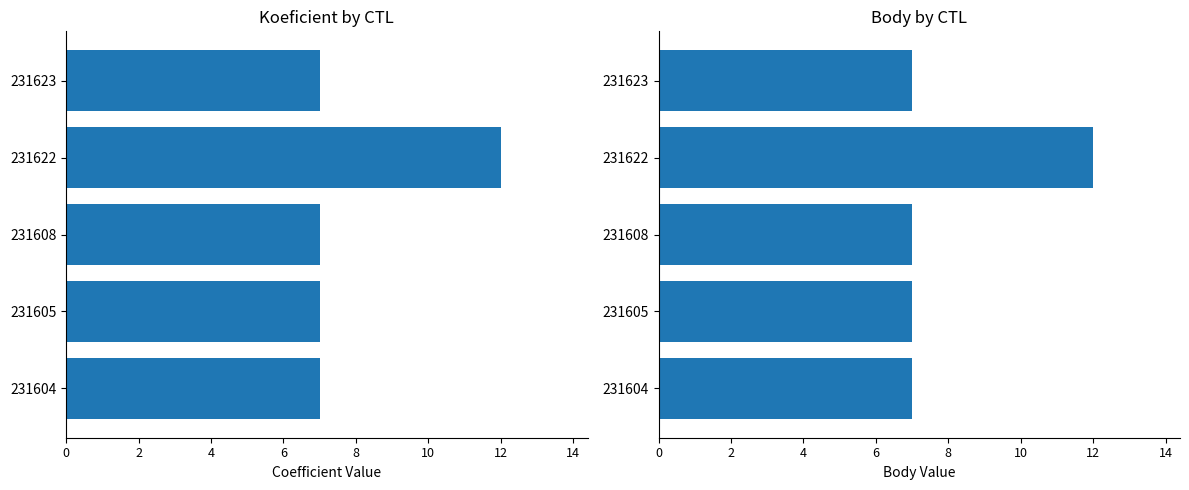

What is the difference between the maximum and minimum values in the Body series?

5